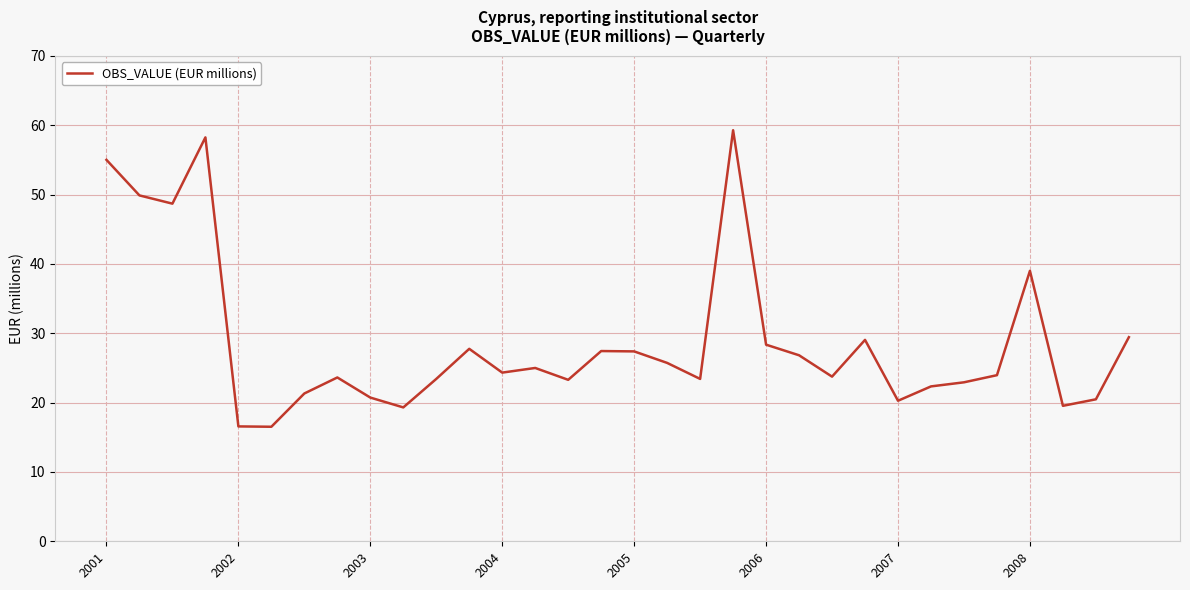

What is the difference between the maximum and minimum values?

42.8